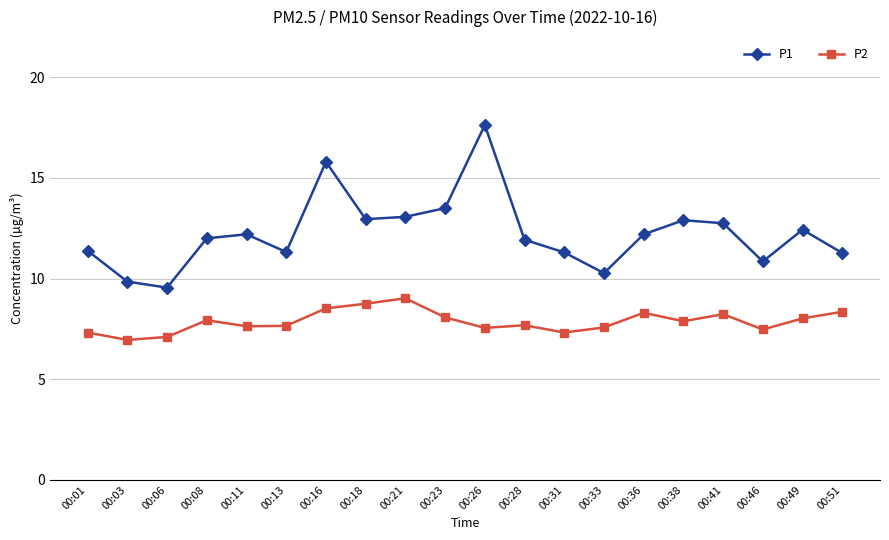

What is the spread (max minus min) of values at 00:16?

7.3